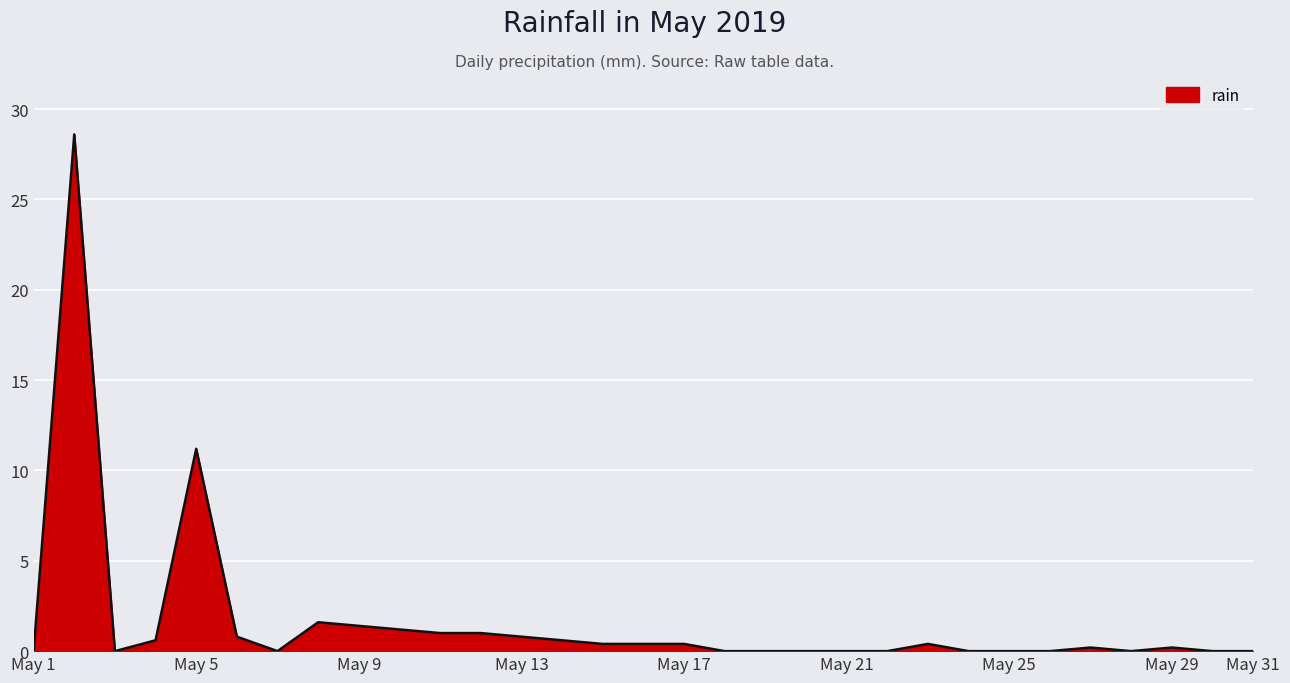

What is the greatest value displayed?

28.6